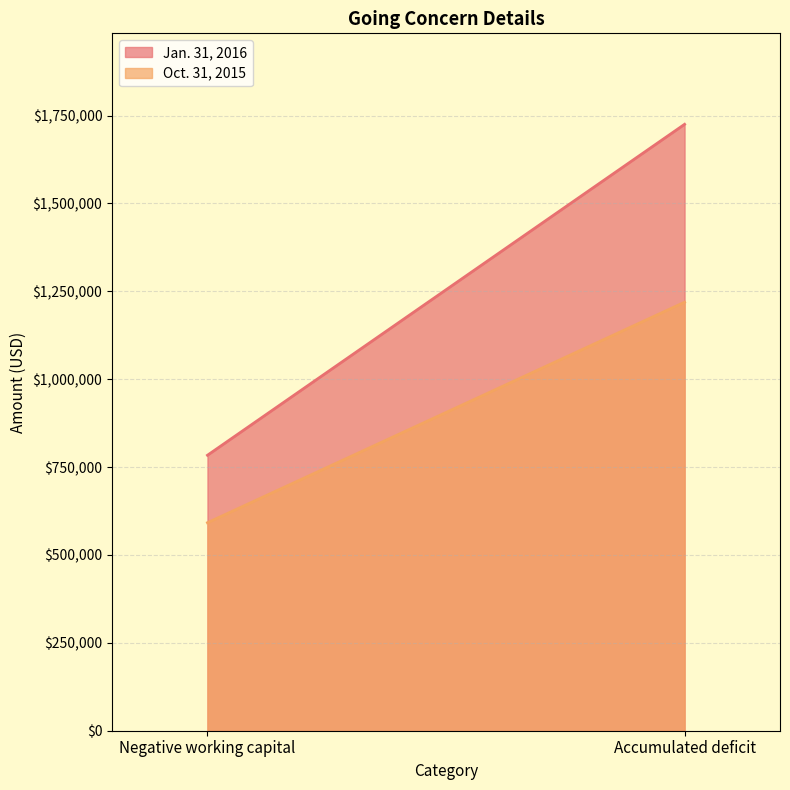

What is the total value across all series at Accumulated deficit?

2944173